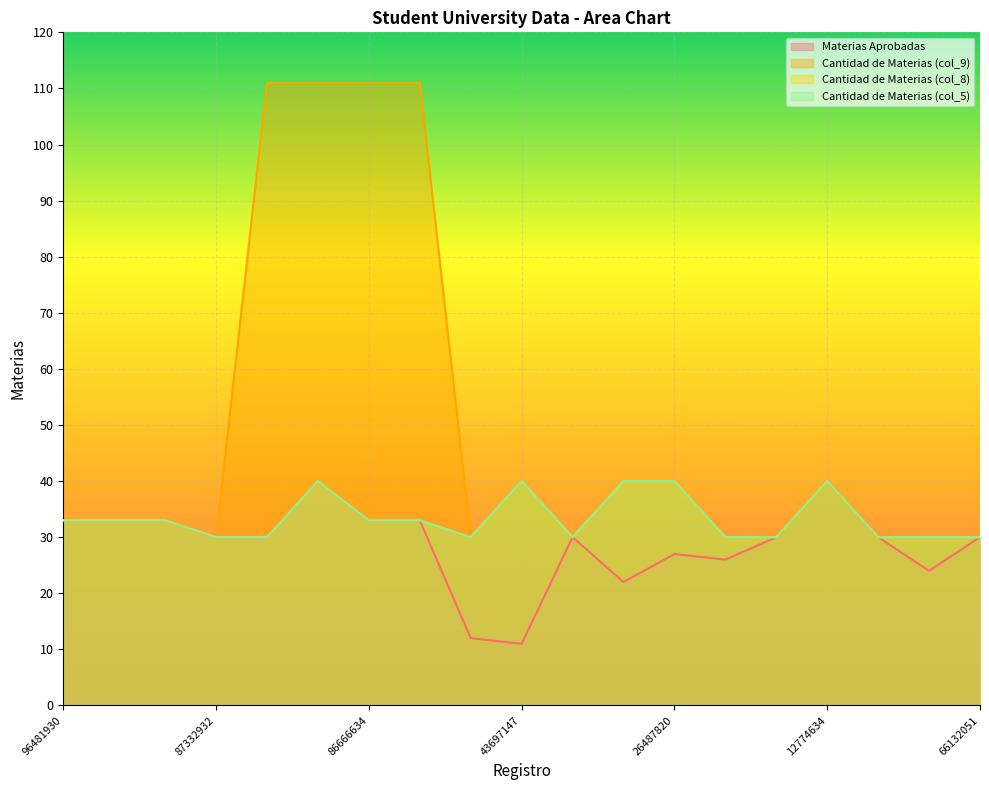

Reading left to right, list all the values displayed in this chart.

Materias Aprobadas: 33	33	33	30	30	40	33	33	12	11	30	22	27	26	30	40	30	24	30
Cantidad de Materias (col_9): 33	33	33	30	111	111	111	111	30	40	30	40	40	30	30	40	30	30	30
Cantidad de Materias (col_8): 33	33	33	30	30	40	33	33	30	40	30	40	40	30	30	40	30	30	30
Cantidad de Materias (col_5): 33	33	33	30	30	40	33	33	30	40	30	40	40	30	30	40	30	30	30